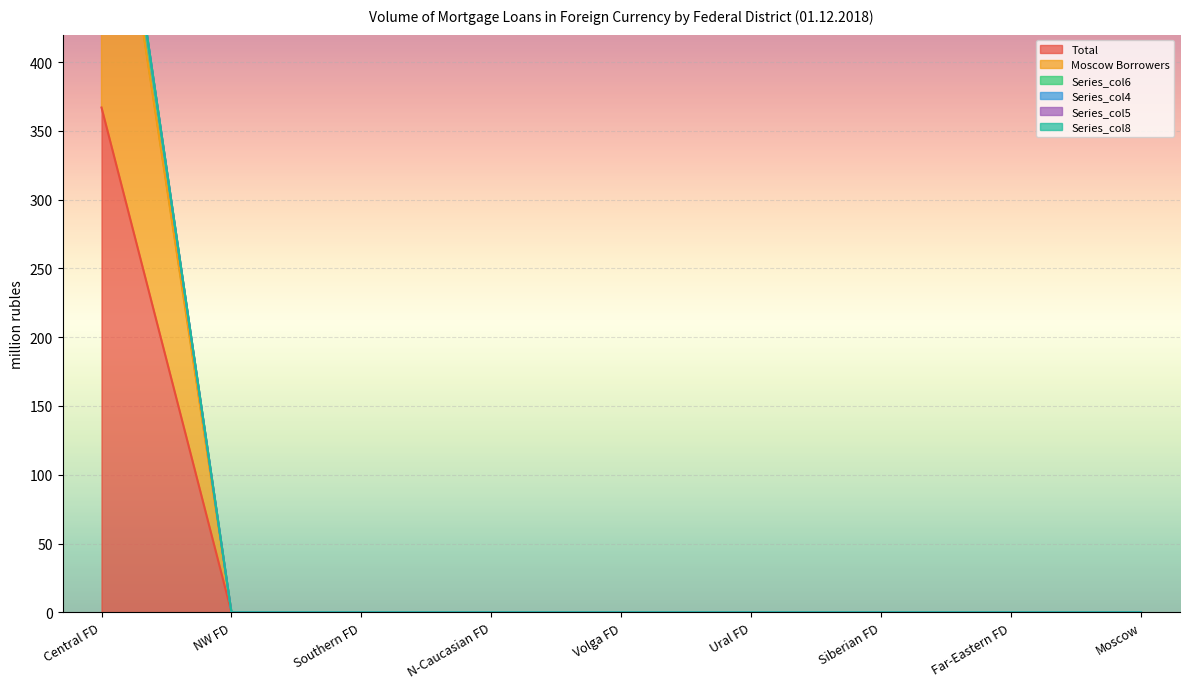

True or false: Total has more than 2 interior local peaks.

False